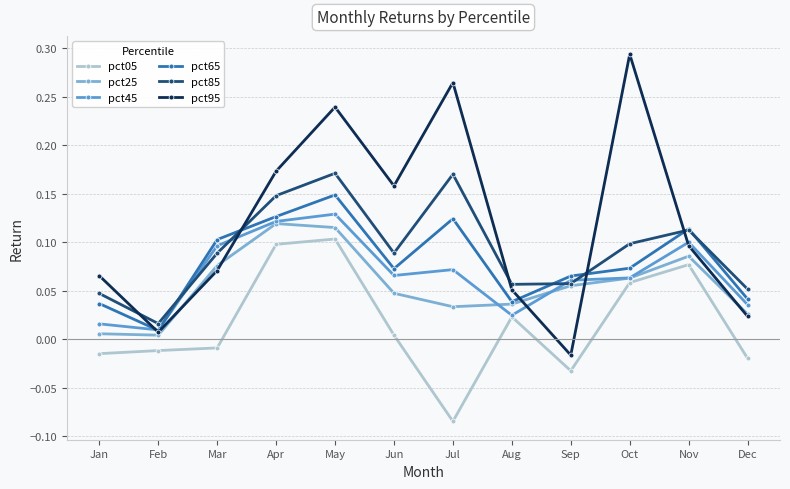

How many data points does each series have?

12